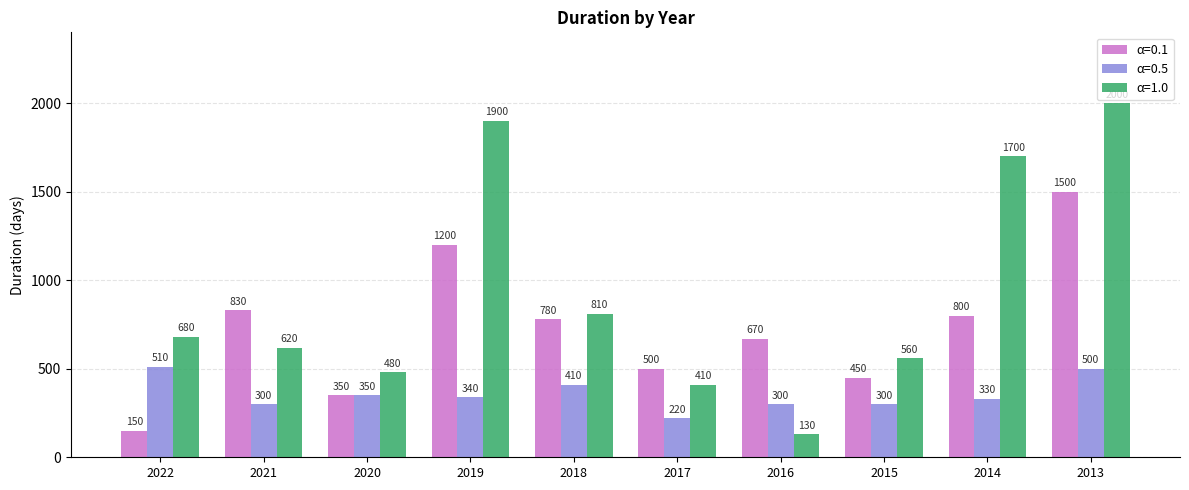

What is the spread (max minus min) of values at 2016?

540